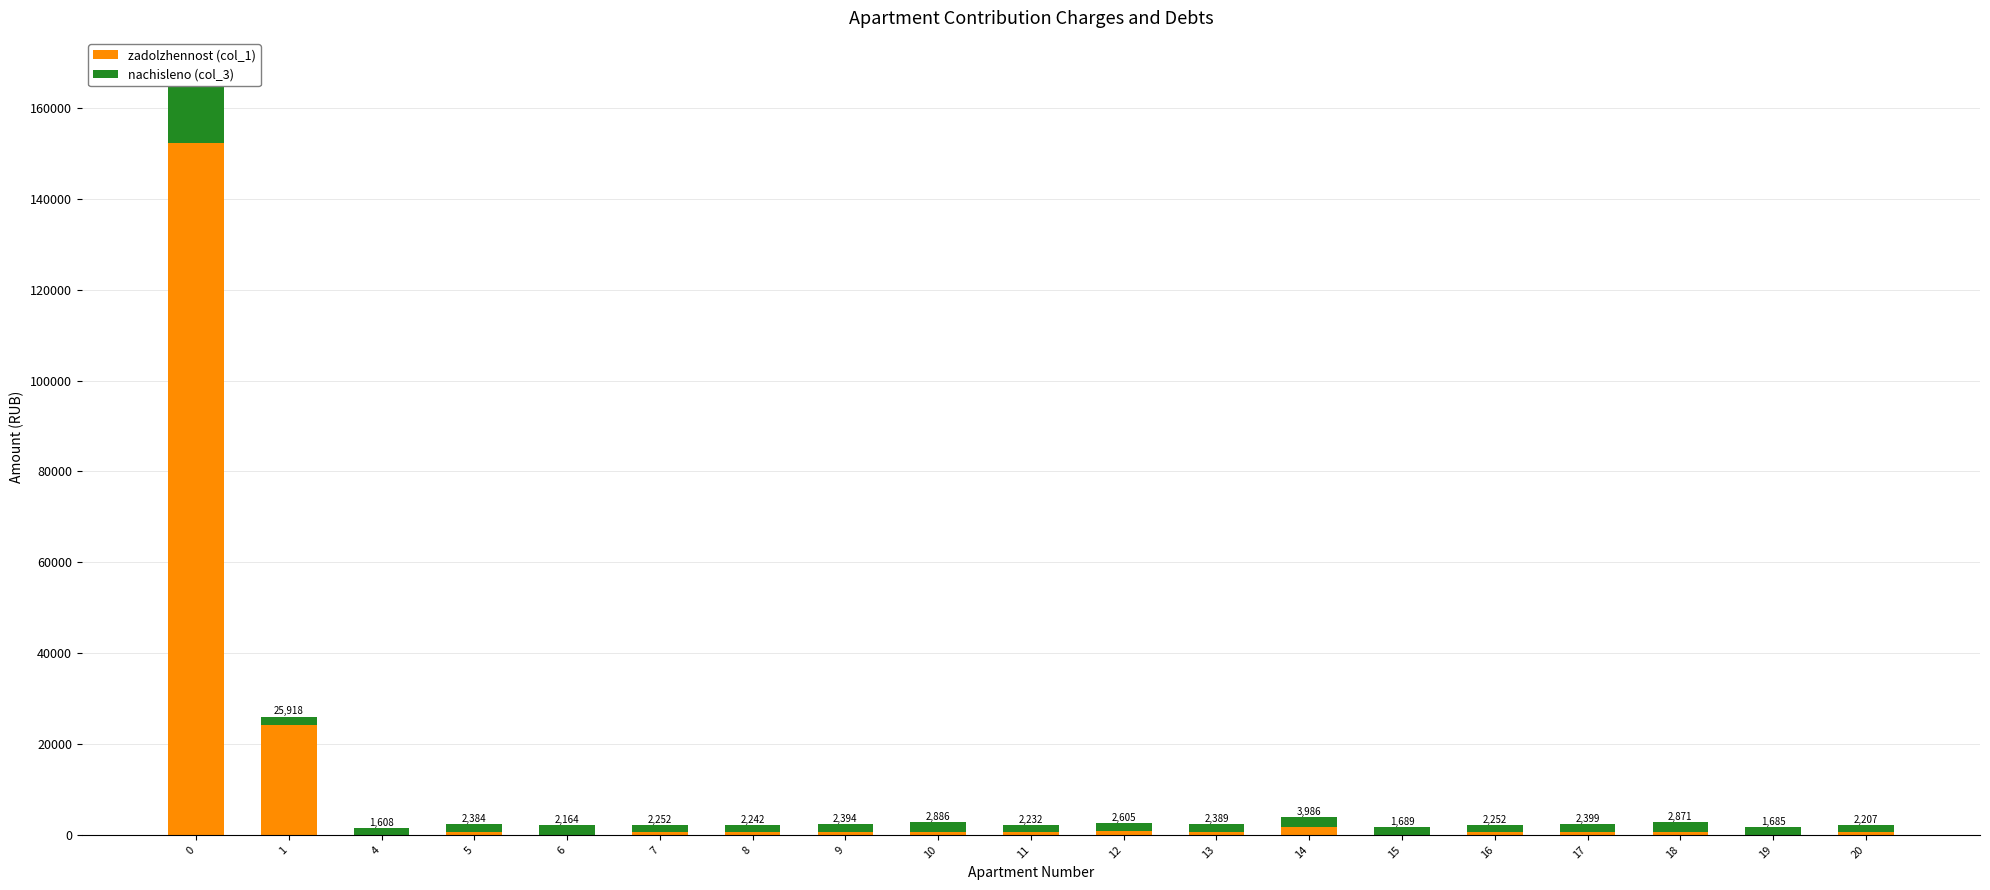

Reading left to right, extract all data points from this chart.

zadolzhennost (col_1): 152357.5	24119.1	0.0	596.1	0.0	562.9	560.4	598.5	721.4	558.0	894.4	597.3	1821.7	0.0	562.9	599.8	717.7	0.0	551.8
nachisleno (col_3): 14696.4	1799.2	1607.5	1788.2	2164.3	1688.6	1681.3	1795.6	2164.3	1673.9	1710.8	1791.9	2164.3	1688.6	1688.6	1799.2	2153.2	1685.0	1655.5